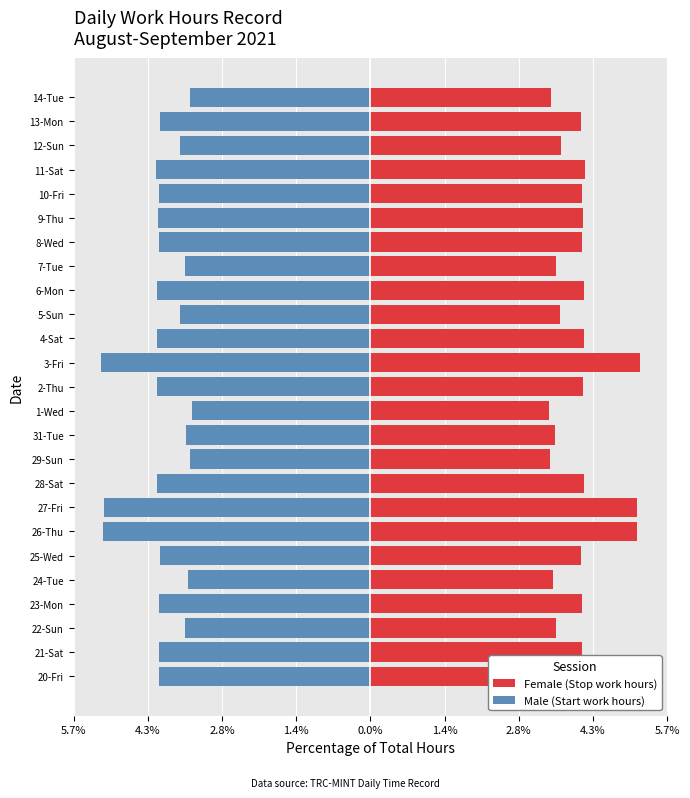

List the series in order of their overall mean, lowest first.

Male (Start work hours), Female (Stop work hours)